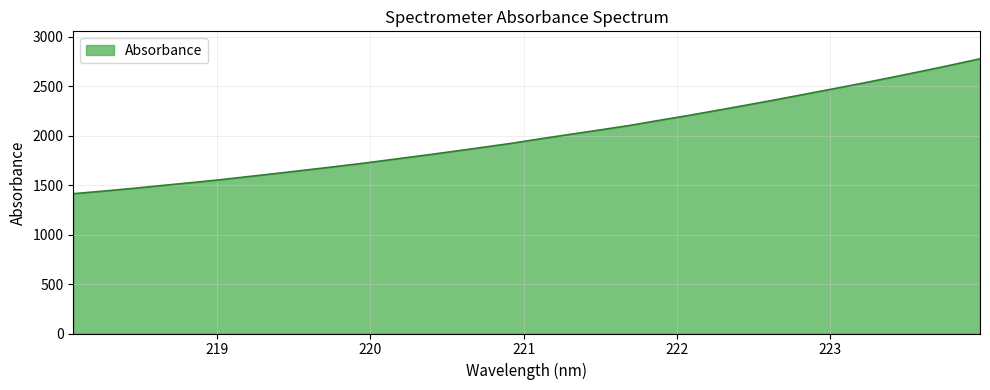

What is the smallest value displayed?

1412.5